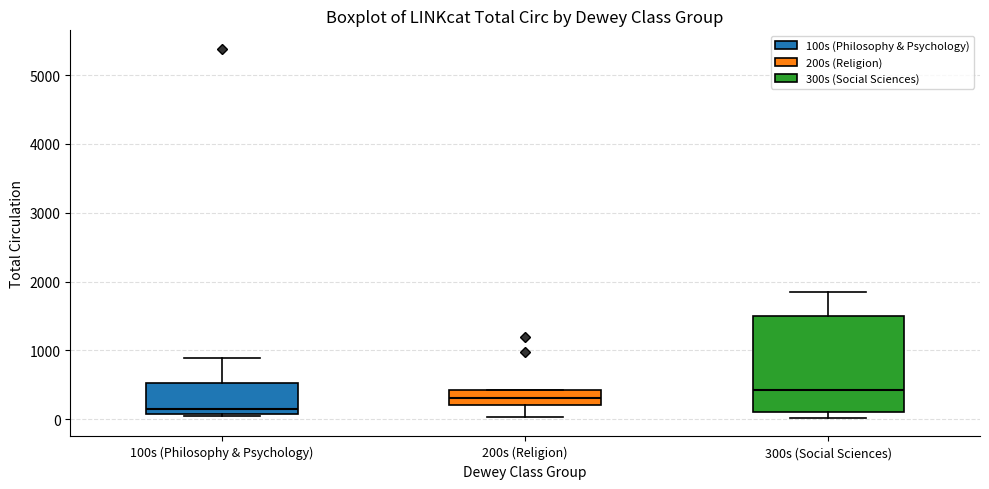

Reading left to right, read every box against the y-axis: the position of its median line, the range the box covers, and the ends of its whiskers. The values are not printed on the chart, so give them approximately, as read against the axis.

100s (Philosophy & Psychology): median 100 (just above the box's lower edge), box 100 to 500, whiskers 0 to 900
200s (Religion): median 300, box 200 to 400, whiskers 0 to 400
300s (Social Sciences): median 400, box 100 to 1500, whiskers 0 to 1900